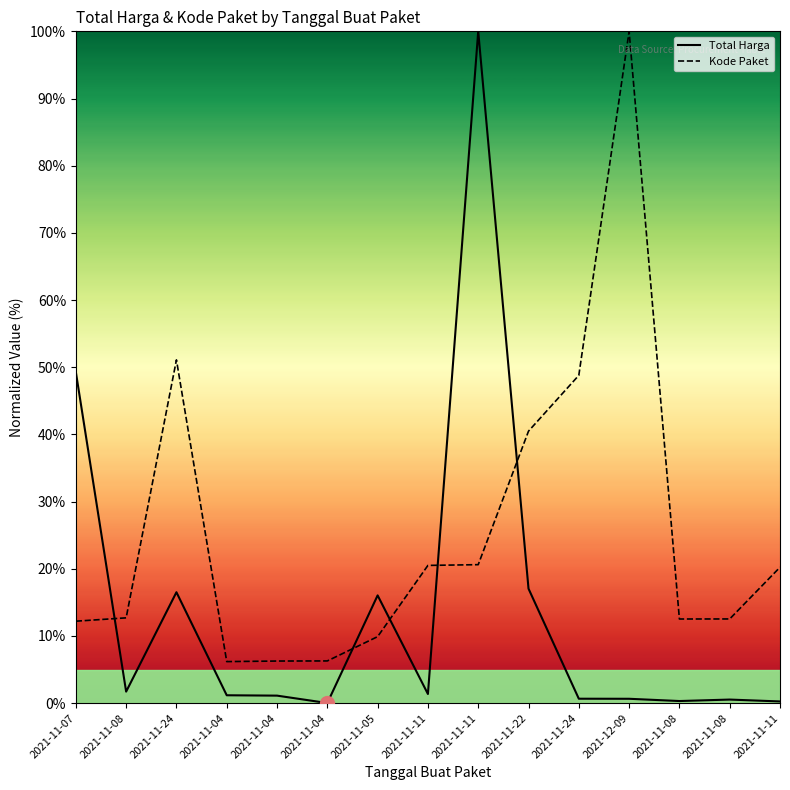

Count the number of categories in the chart.

15